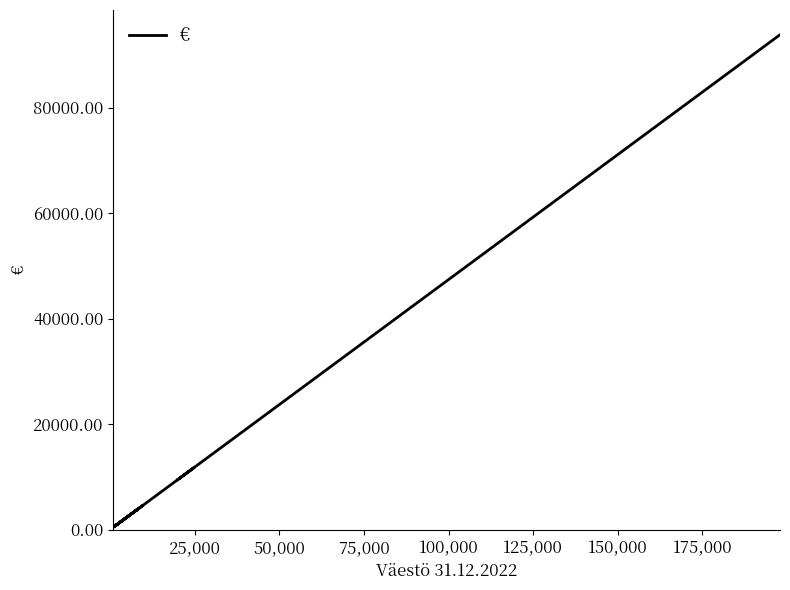

What is the difference between the maximum and second lowest values?

93166.6